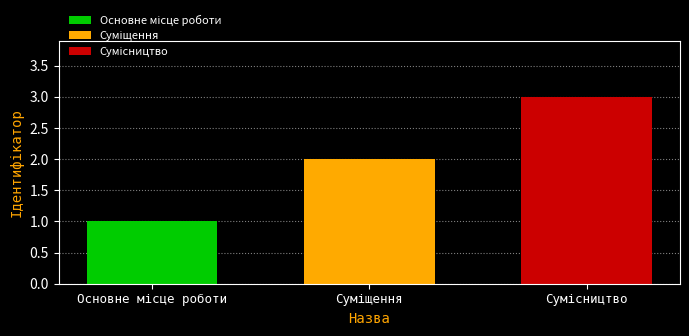

What is the difference between the second highest and minimum values?

1